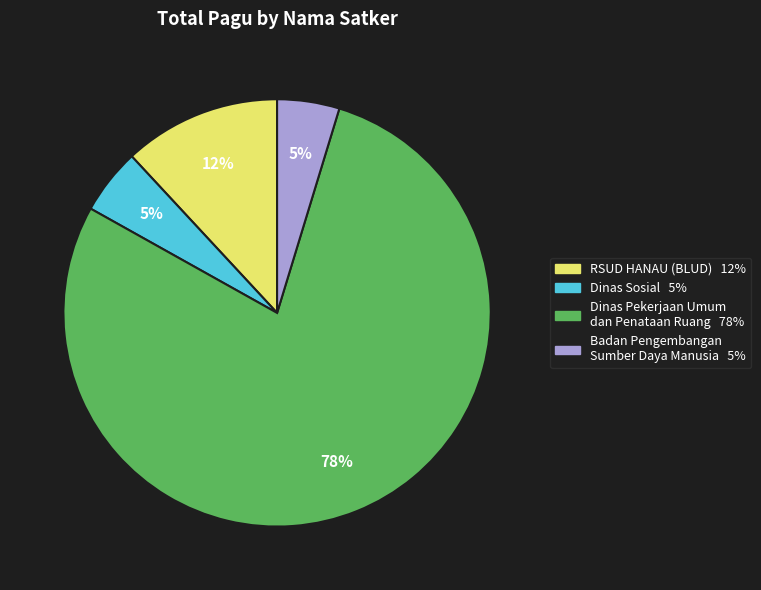

To the nearest percent, what is the average slice percentage?

25%